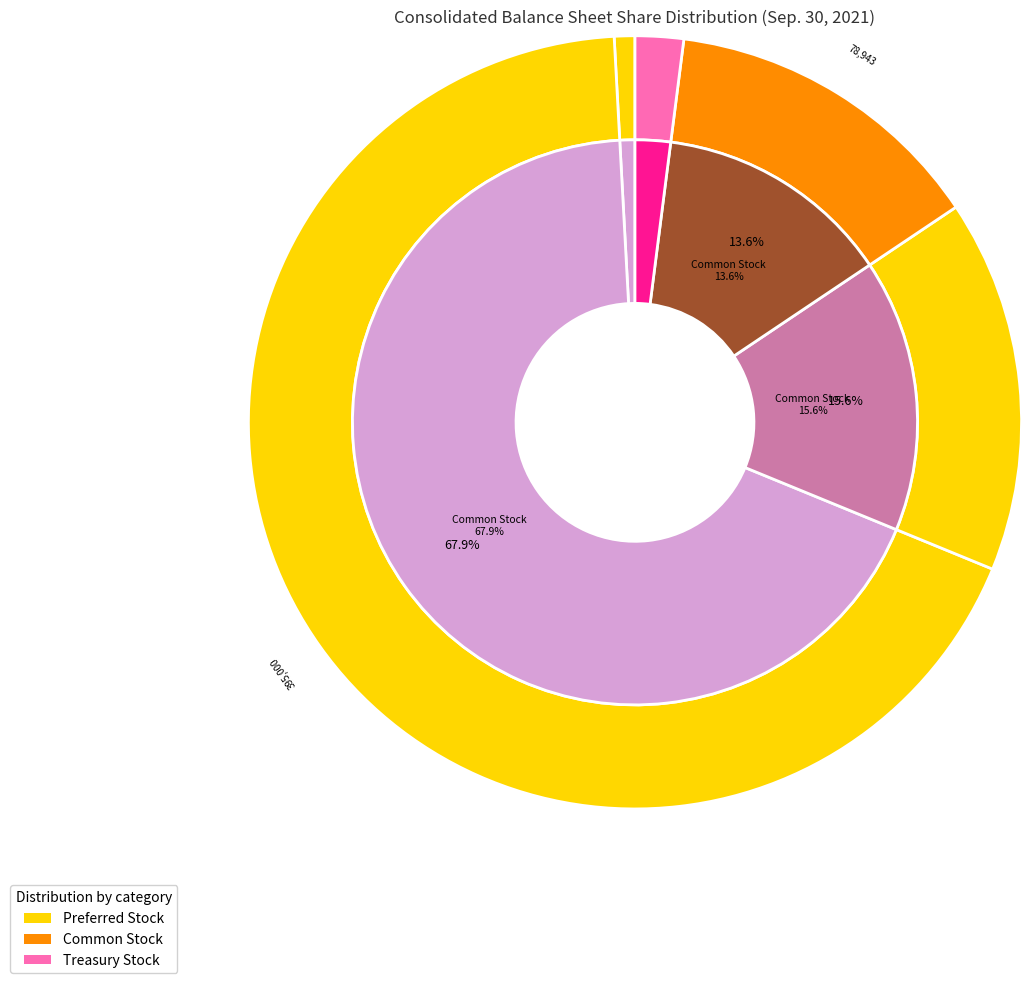

True or false: Preferred Stock, Shares Authorized accounts for 7% of the total.

False